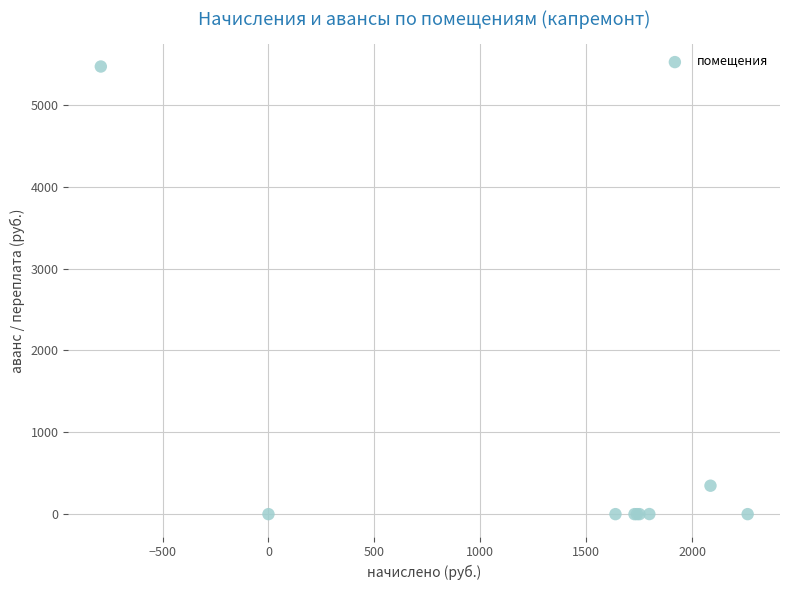

What Y value in the scatter plot is closest to 2733?

347.3